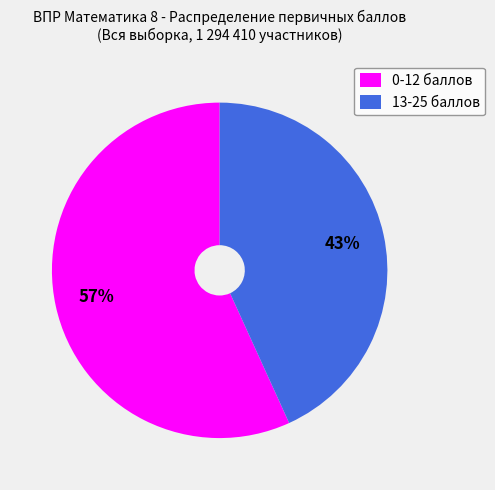

To the nearest percent, what percentage of the pie is 13-25 баллов?

43%